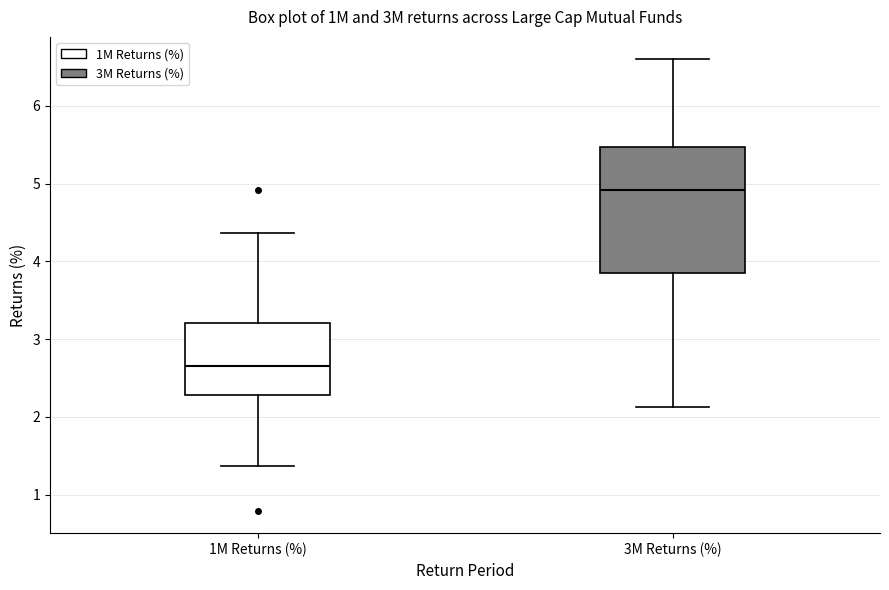

Where is the lower edge of the box for 3M Returns (%) on the y-axis? The values are not printed on the chart, so give them approximately, as read against the axis.

3.8